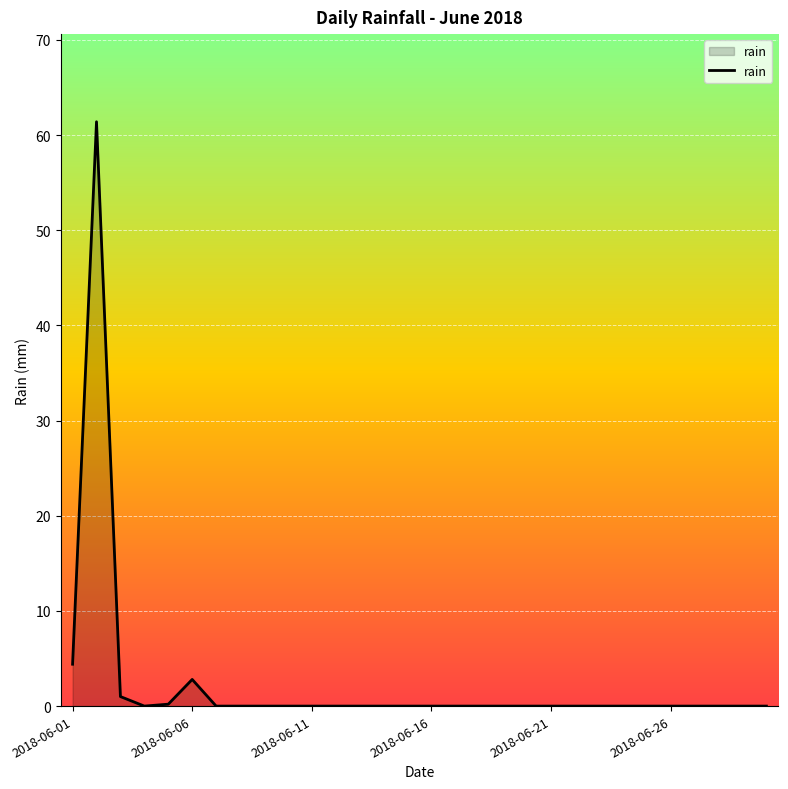

What is the maximum value shown in the chart?

61.4